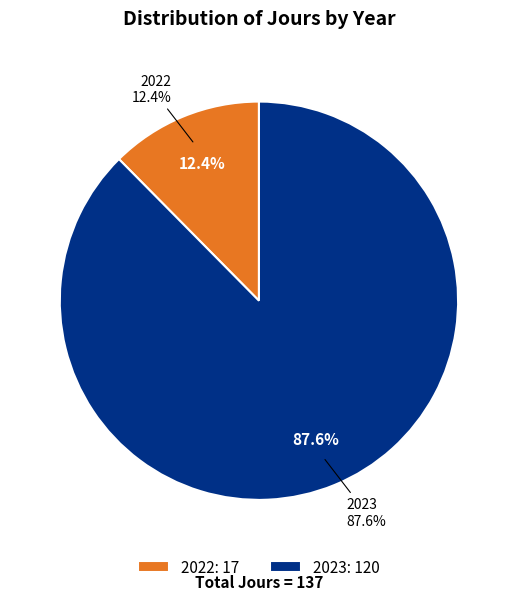

How many slices are in this pie chart?

2